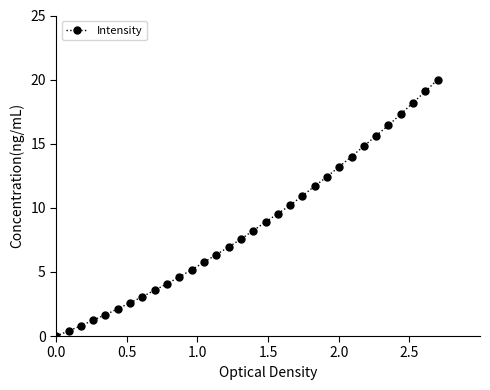

What is the value of the 6th point from the left?

2.1